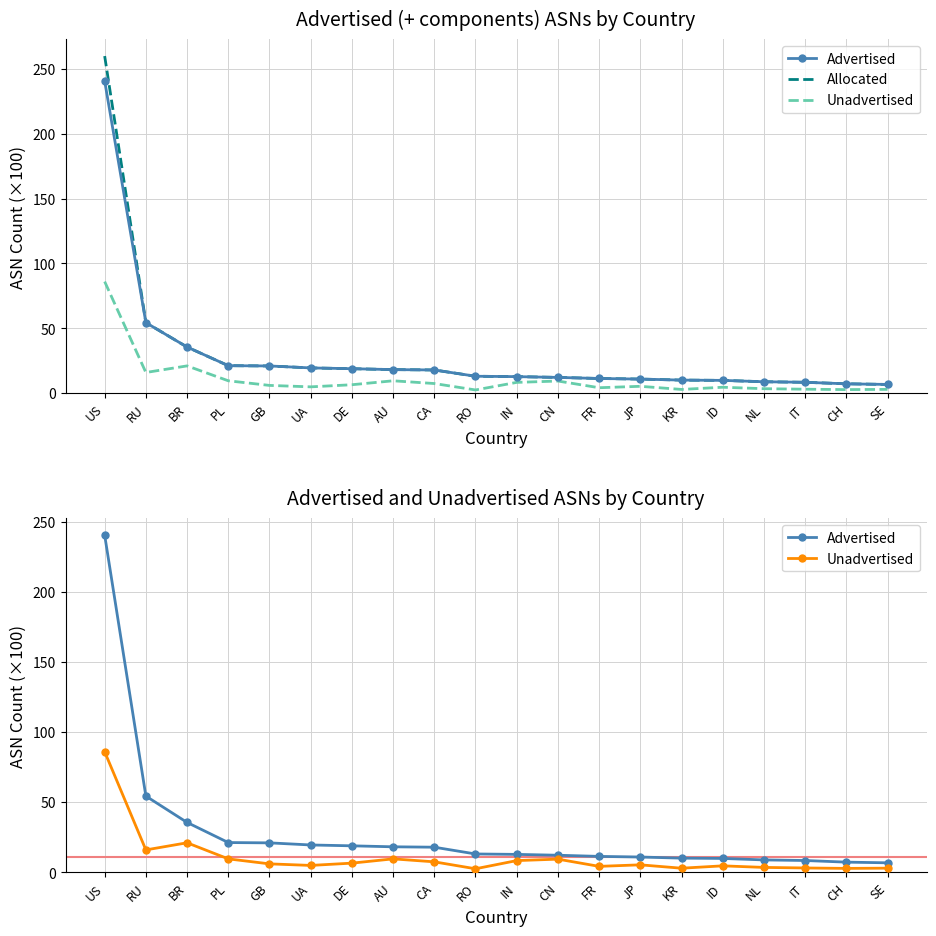

What is the value of the Allocated point at the 7th from the left?

19.0